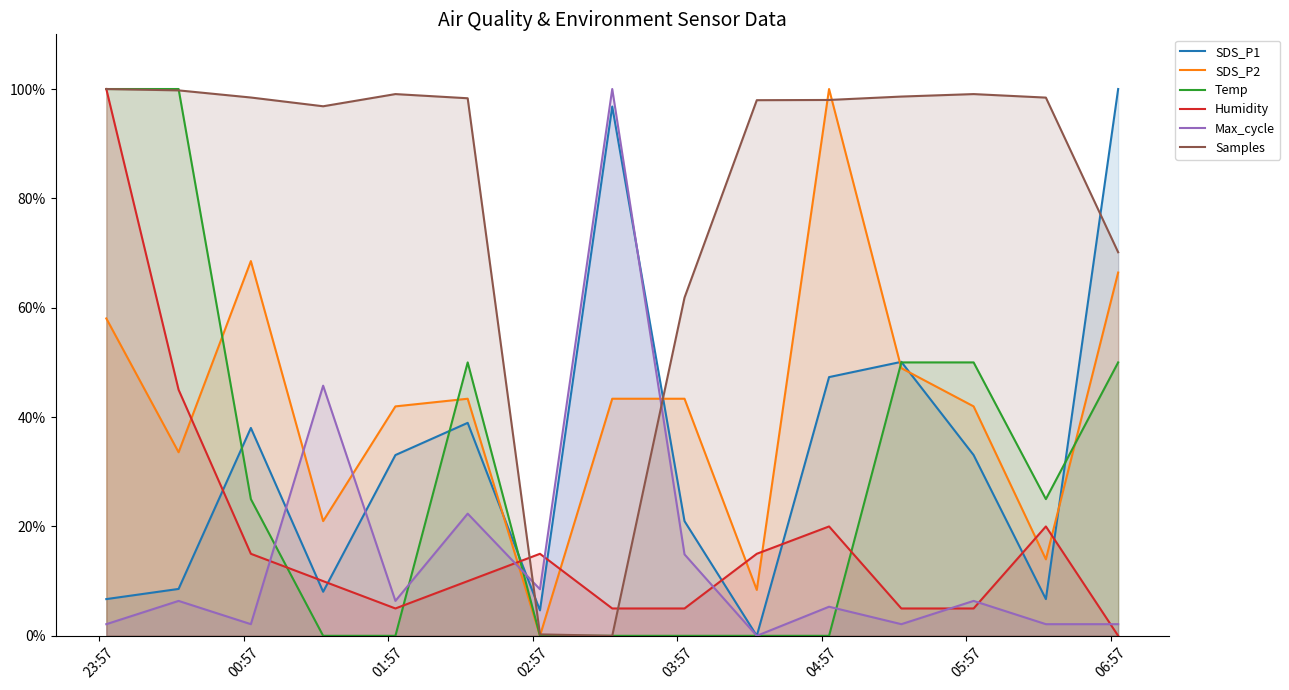

Which series ends up on top after the final intersection of SDS_P2 and SDS_P1?

SDS_P1